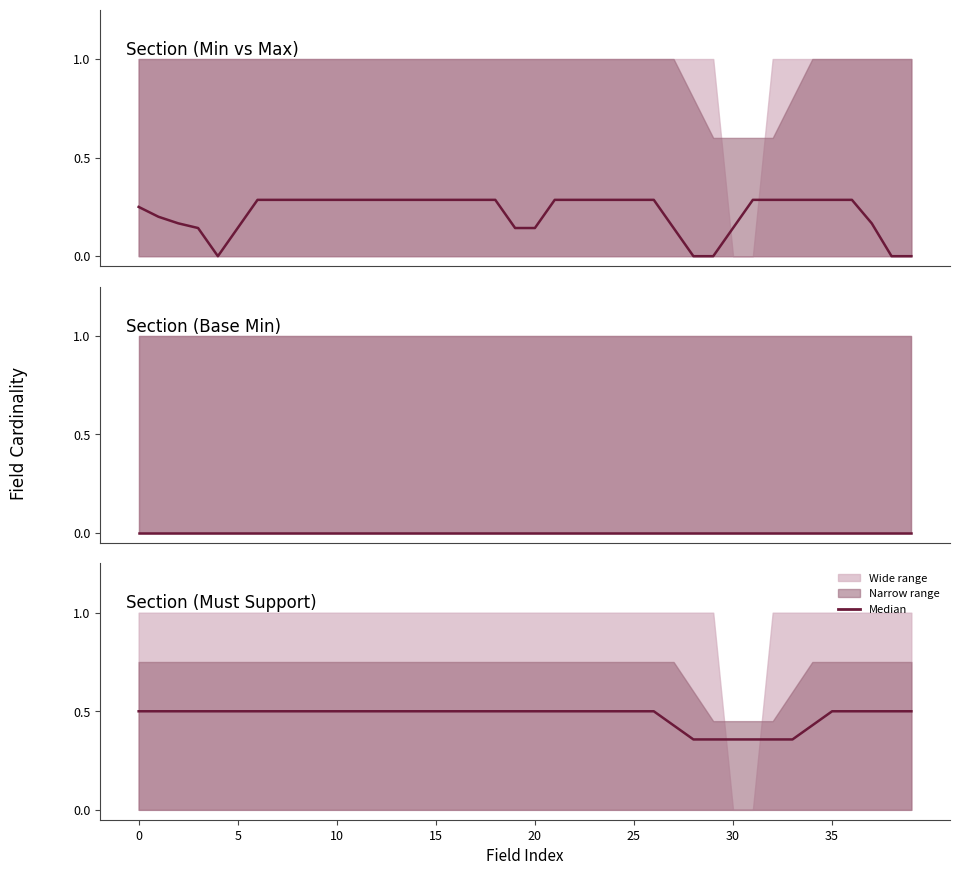

At which category does the chart reach its minimum across all series?

28